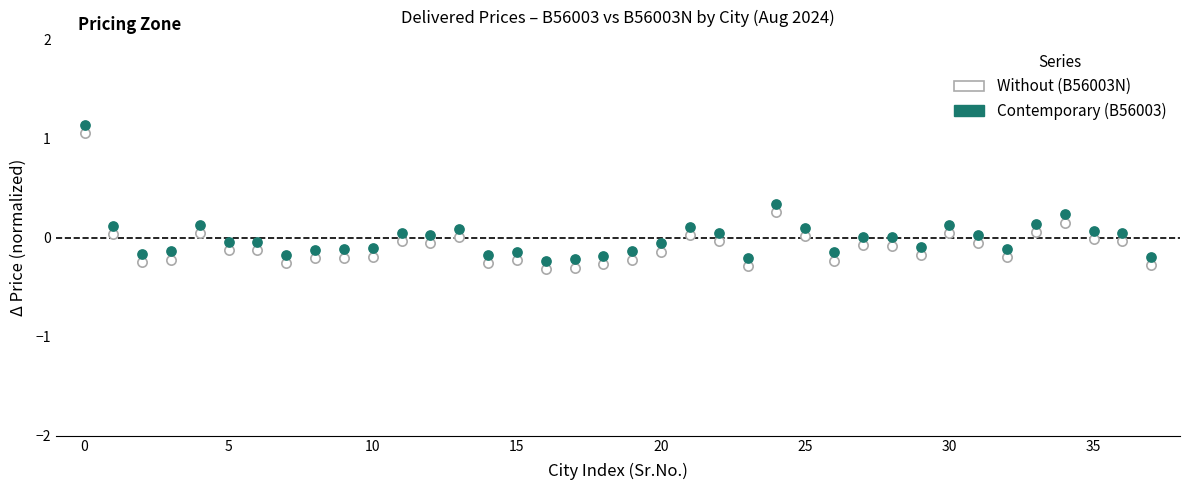

Across all data points, what is the range of Y values (max minus min)?

1.5